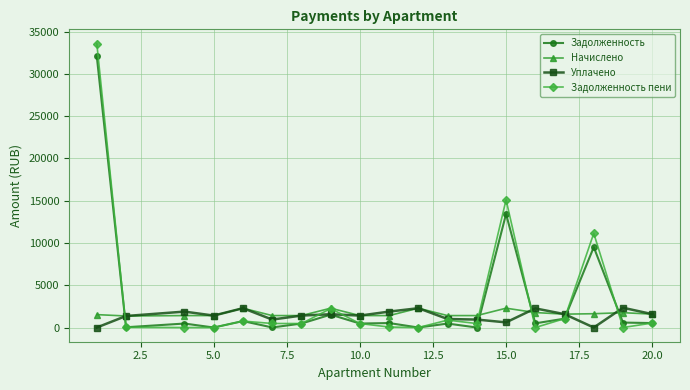

What is the value of the Уплачено point at the 18th from the left?

2340.0